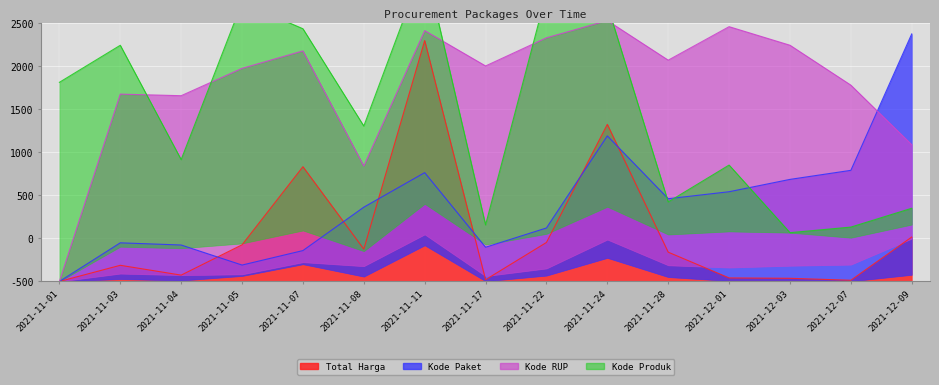

What is the difference between the maximum and second lowest values in the Kode Paket series?

2686.9